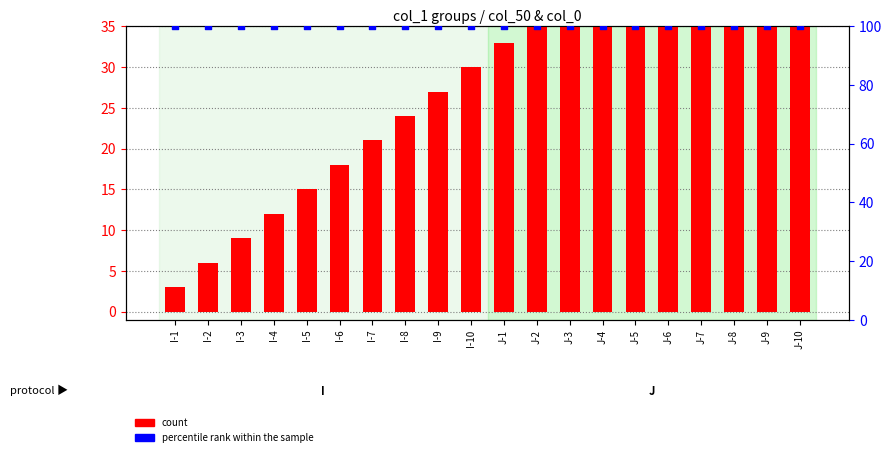

At how many categories does at least one series exceed 65?

20